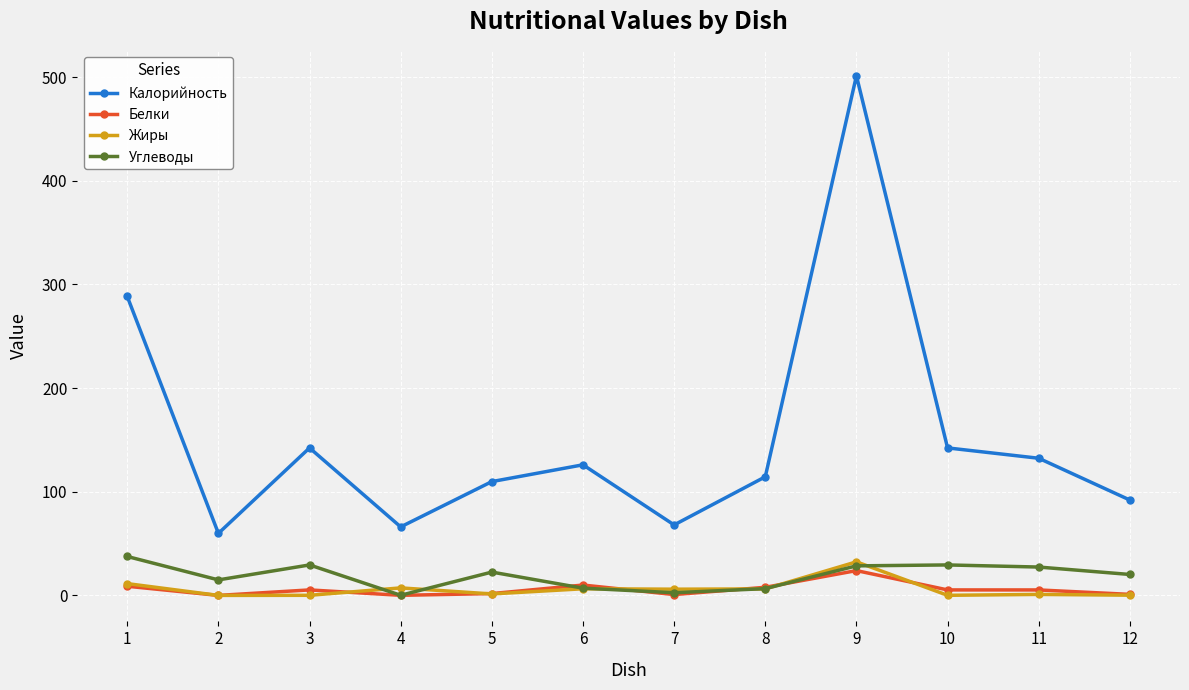

Is the value of Углеводы at 4 greater than the value of Калорийность at 8?

No